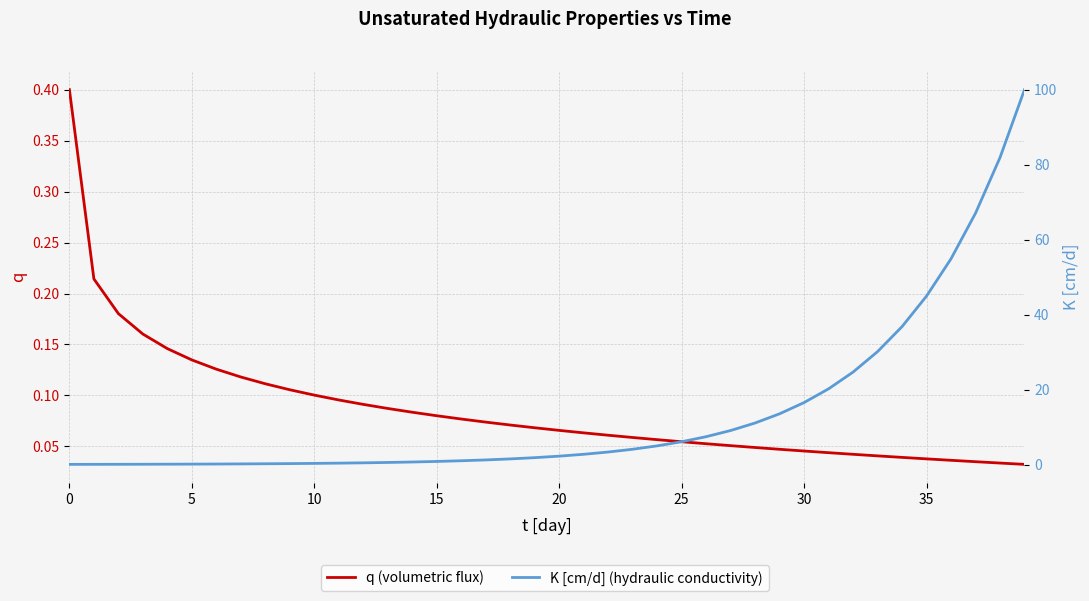

Which series has the largest range (max minus min)?

K [cm/d] (hydraulic conductivity)